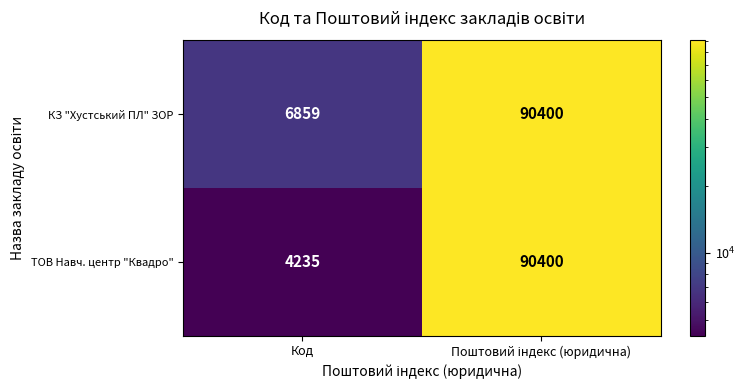

What is the sum of all КЗ "Хустський ПЛ" ЗОР values?

97259